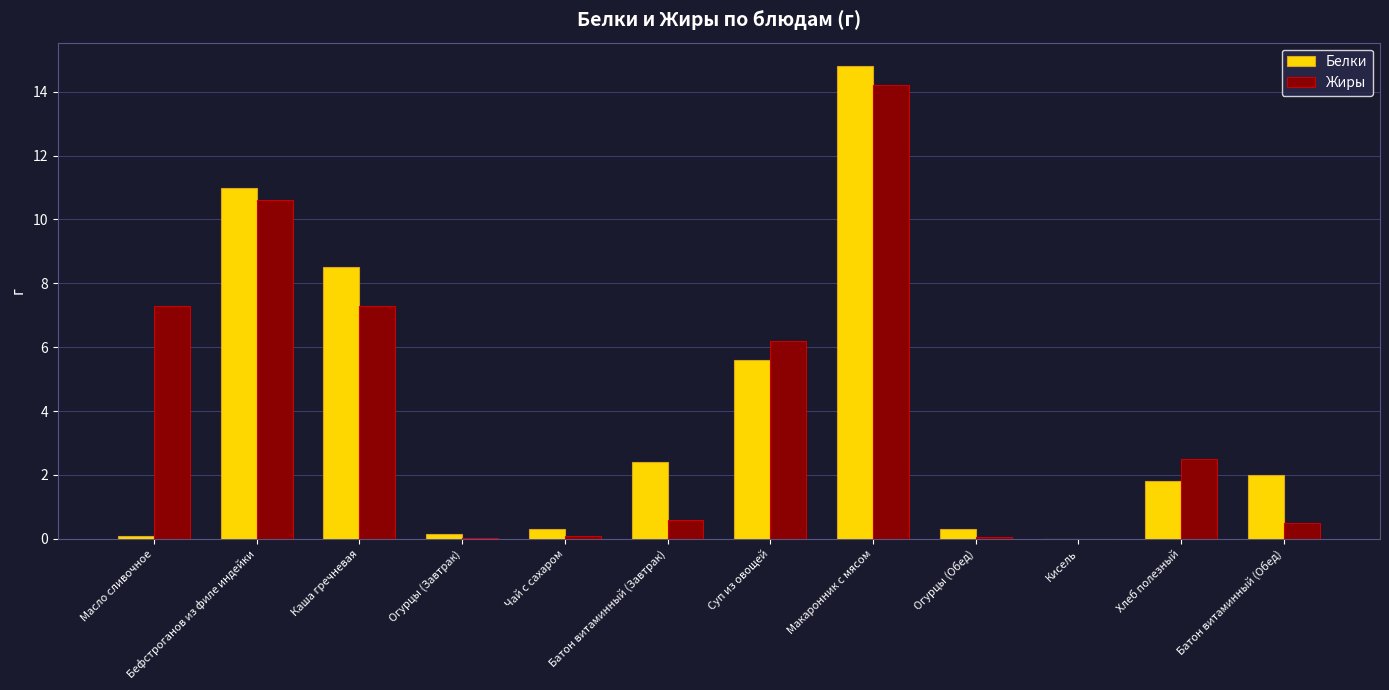

What is the approximate value of Жиры at Батон витаминный (Обед)?

0.5